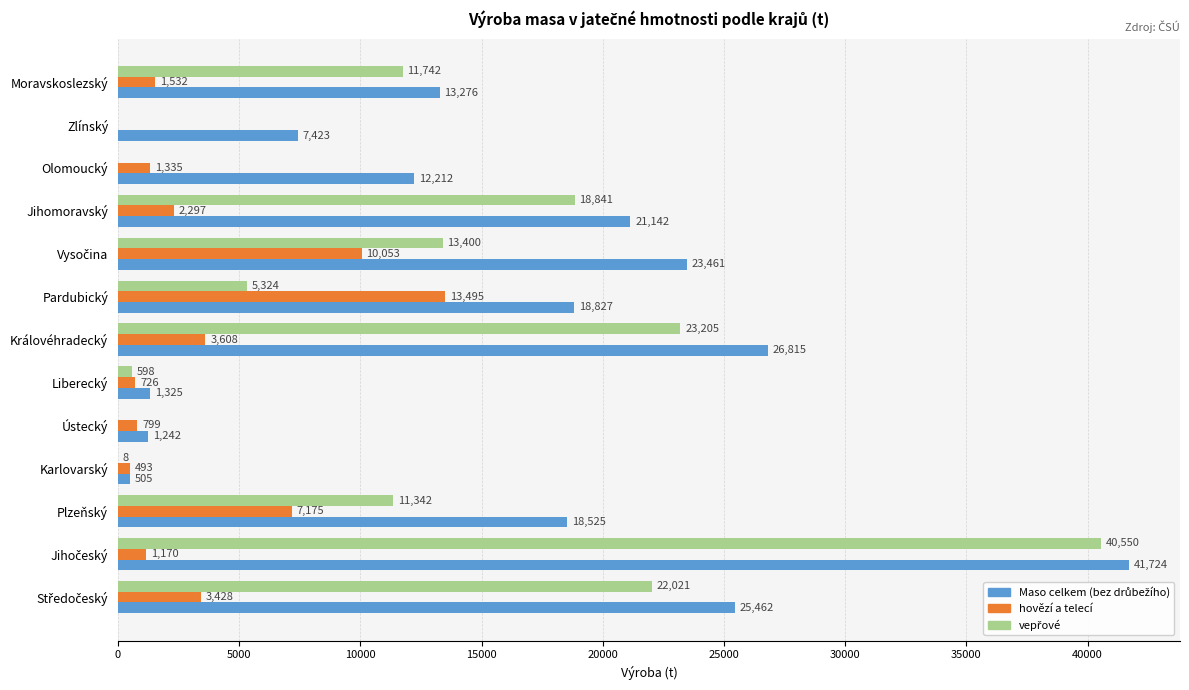

True or false: hovězí a telecí has a value of 725.5 at Liberecký.

True